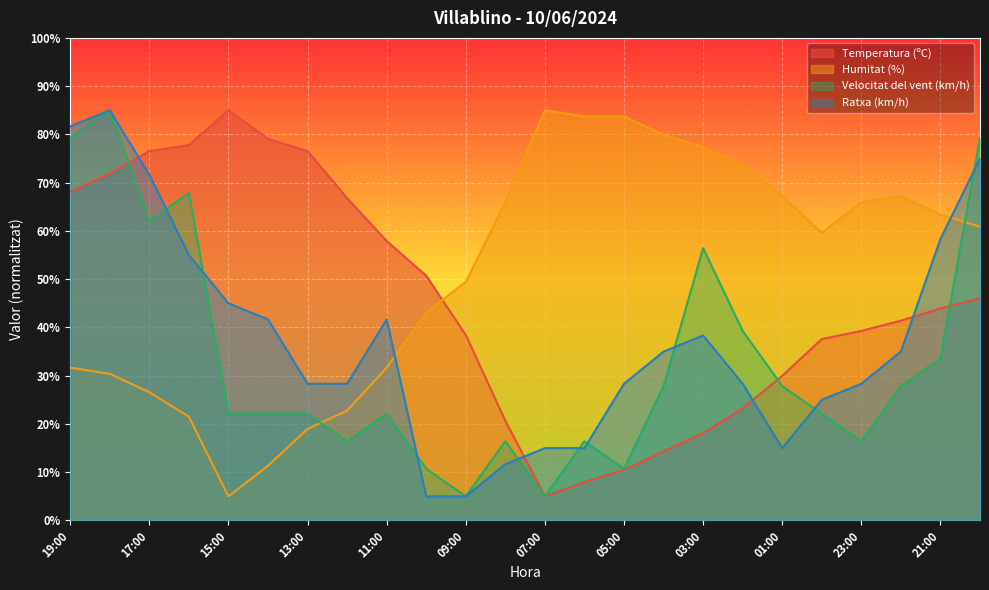

At which label is Humitat (%) closest to 45?

10:00